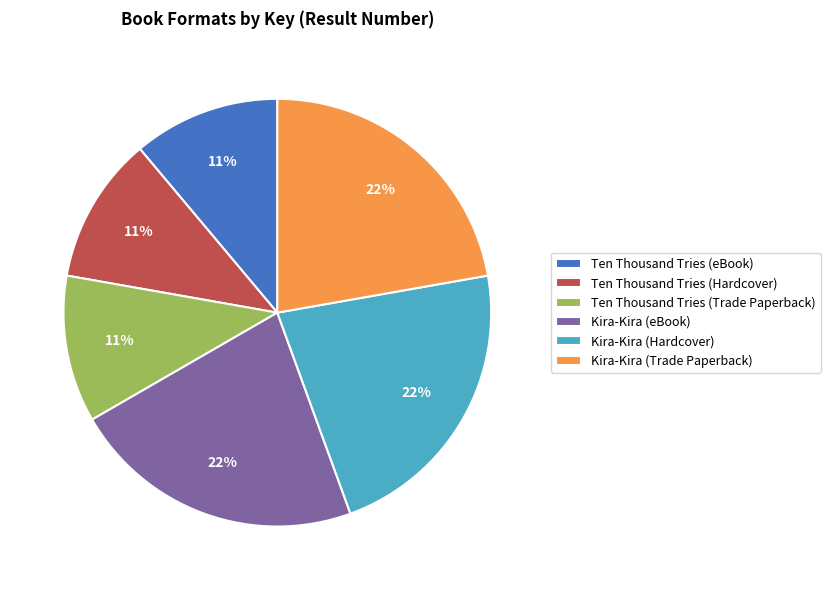

To the nearest percent, what is the difference between the largest and smallest slice percentages?

11%